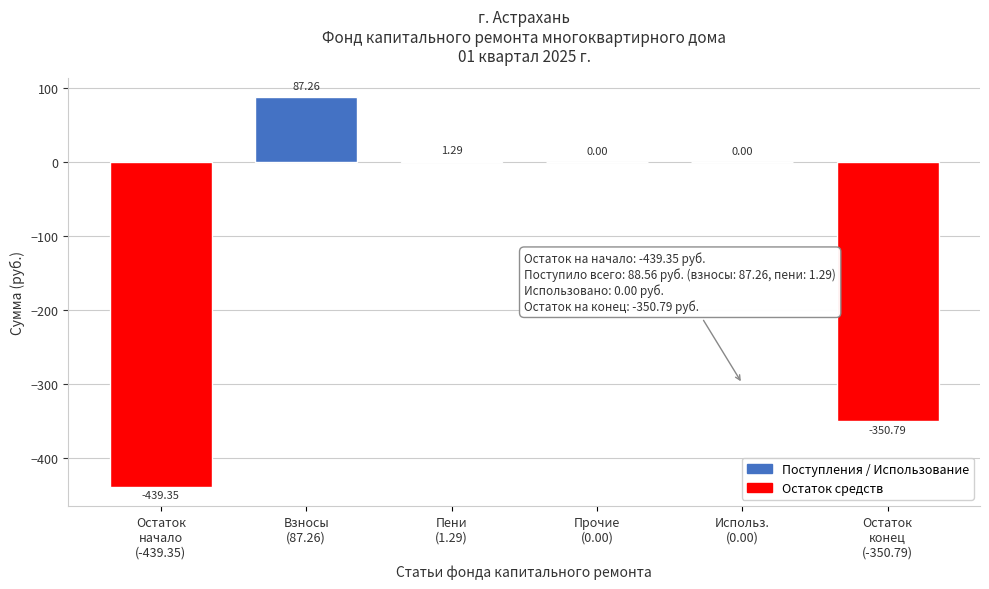

What is the sum of all values?

-701.6